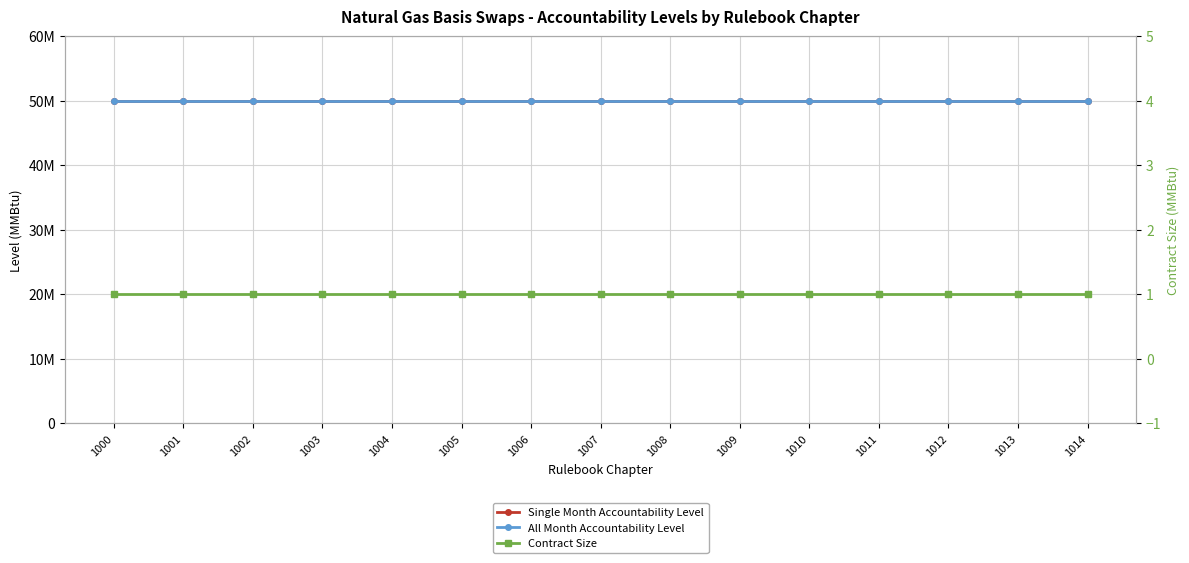

Rank the series at 1005 from highest to lowest value.

Single Month Accountability Level, All Month Accountability Level, Contract Size